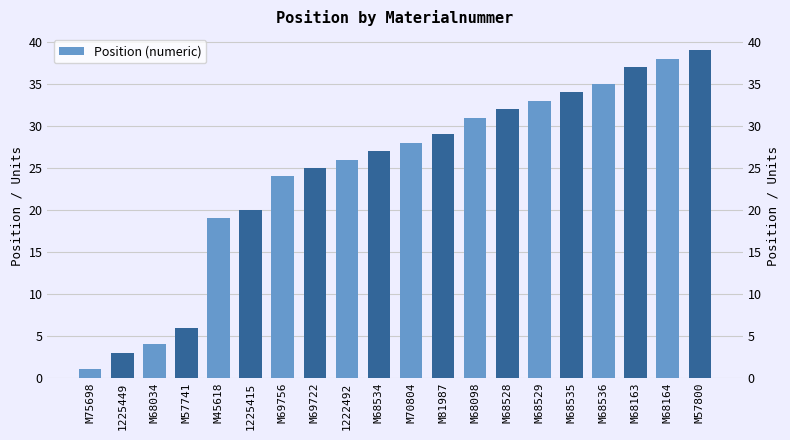

Rank the categories by value from lowest to highest.

M75698, 1225449, M68034, M57741, M45618, 1225415, M69756, M69722, 1222492, M68534, M70804, M81987, M68098, M68528, M68529, M68535, M68536, M68163, M68164, M57800